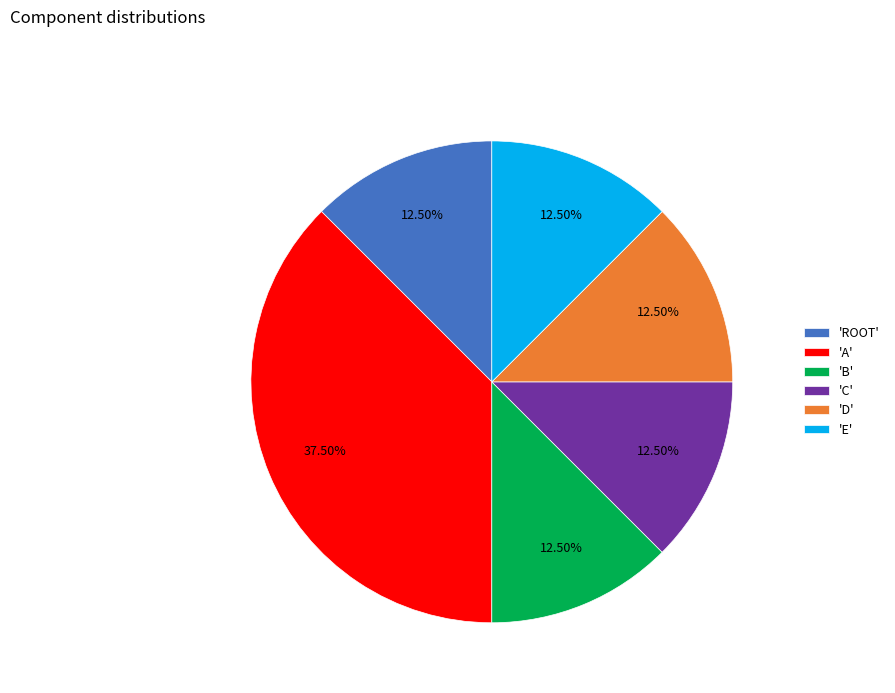

Which has a higher value, 'A' or 'ROOT'?

'A'